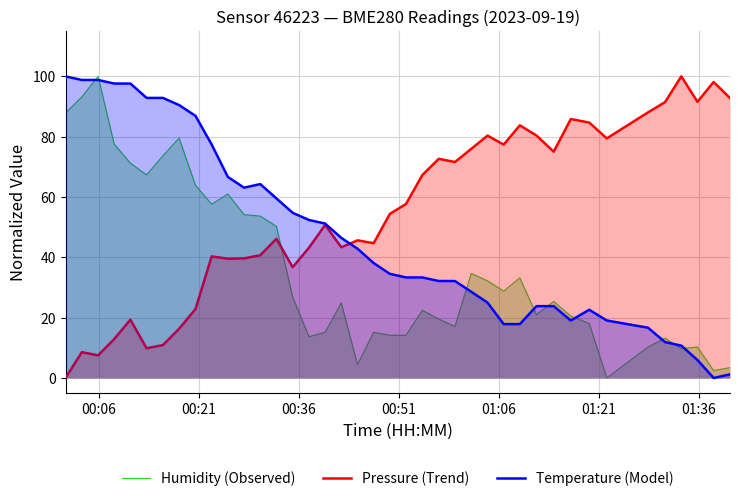

Which series has the largest total across all categories?

Pressure (Trend)